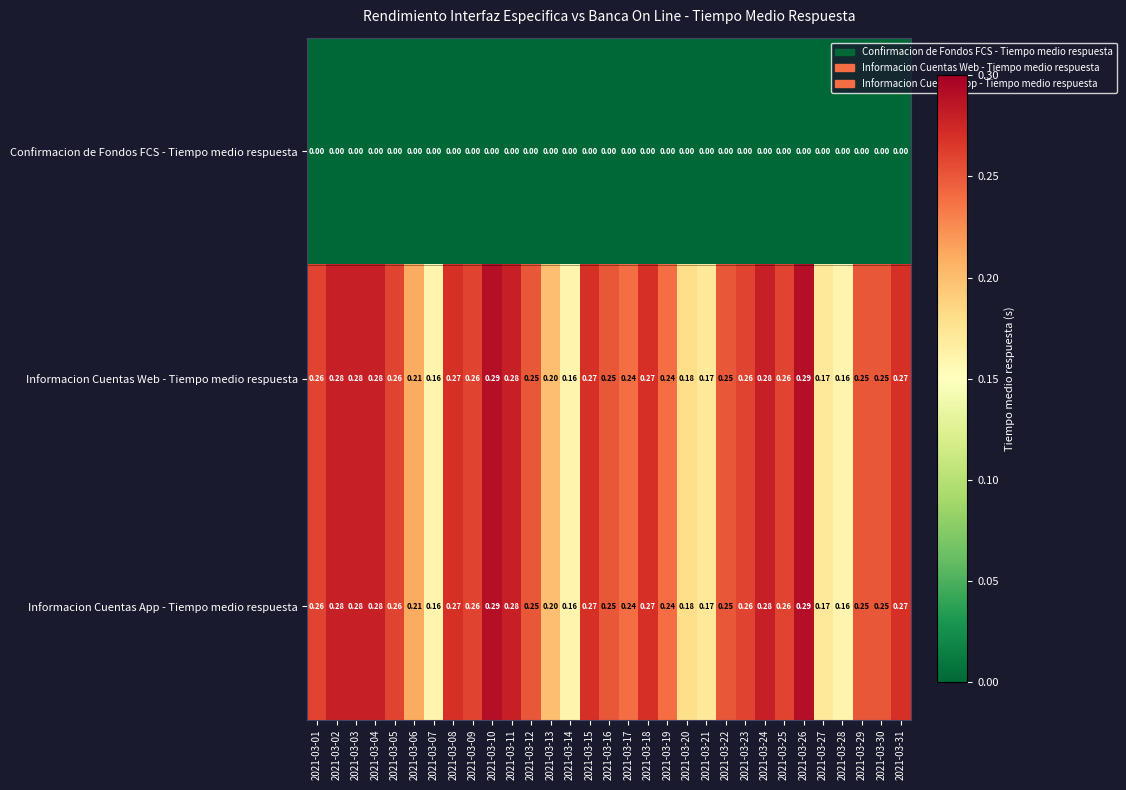

Is the value of Informacion Cuentas App - Tiempo medio respuesta at 2021-03-29 greater than the value of Informacion Cuentas Web - Tiempo medio respuesta at 2021-03-04?

No